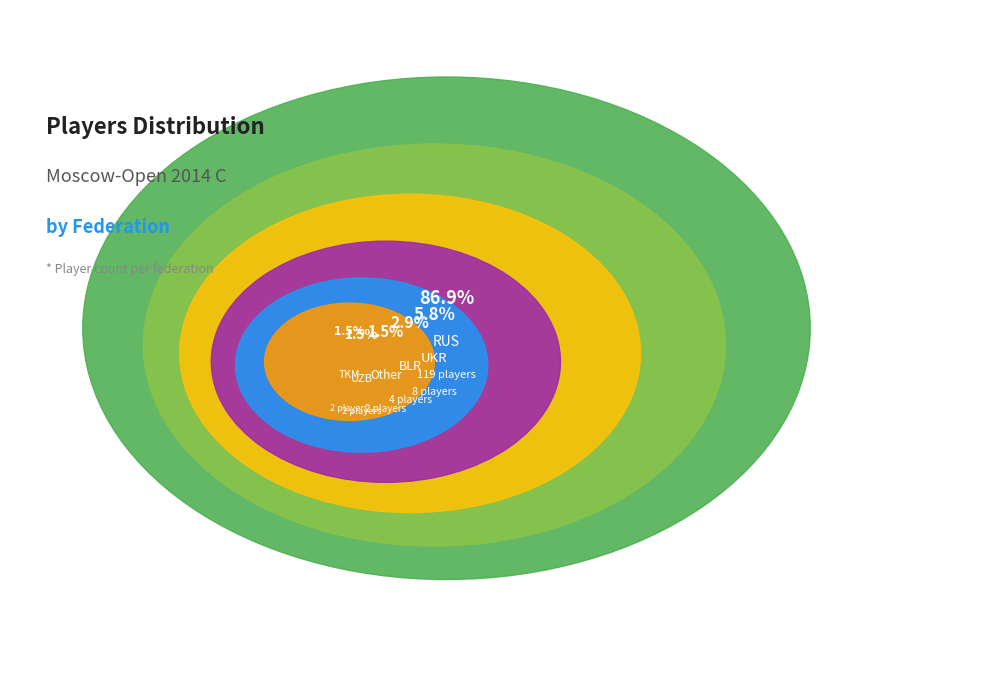

Is it true that 1 is 6% of the pie?

True